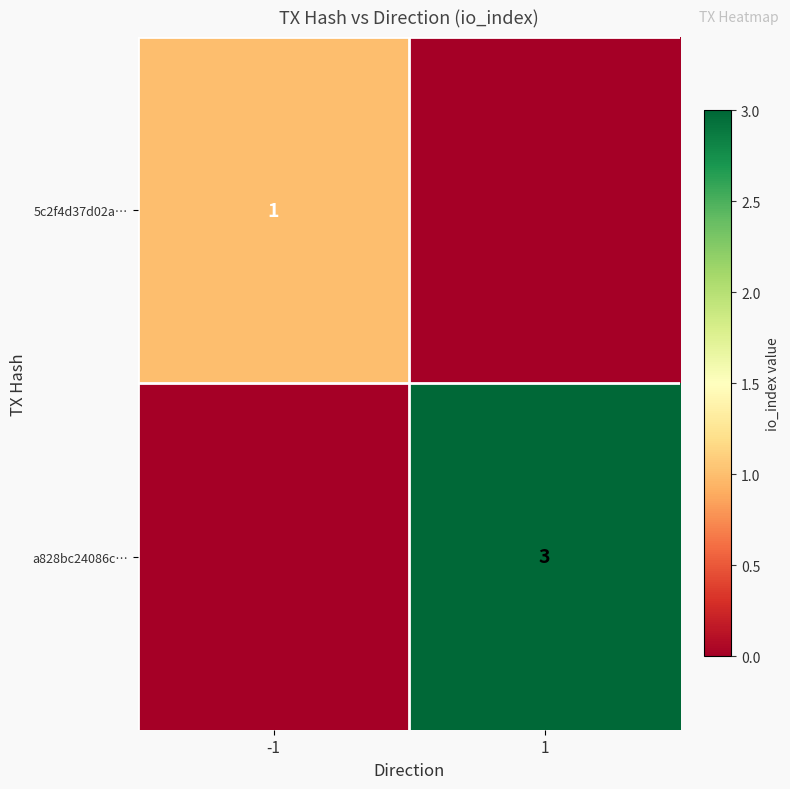

Is it true that 5c2f4d37d02a… equals 1 at -1?

True